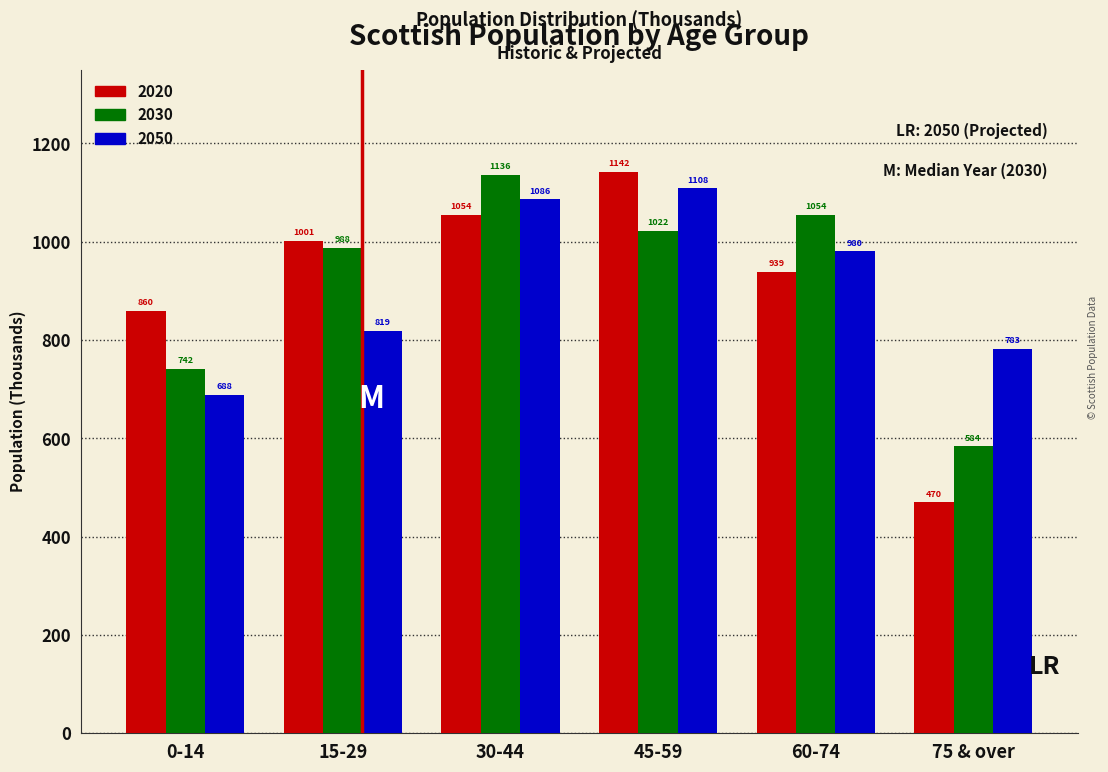

True or false: 2050 has a value of 980.0 at 60-74.

True